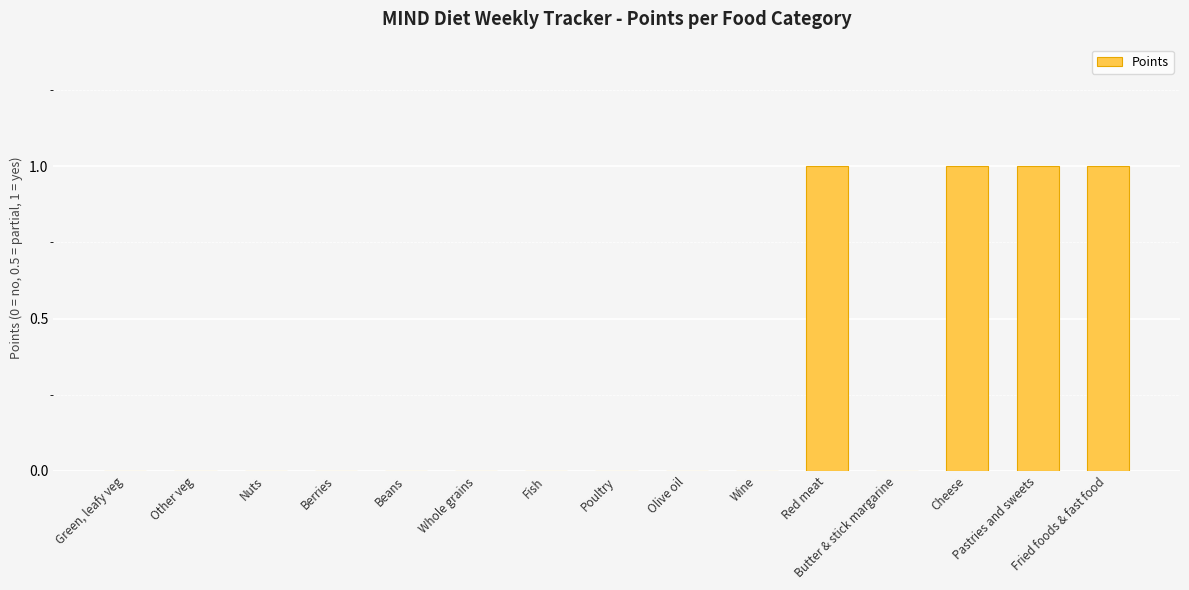

What is the sum of all values?

4